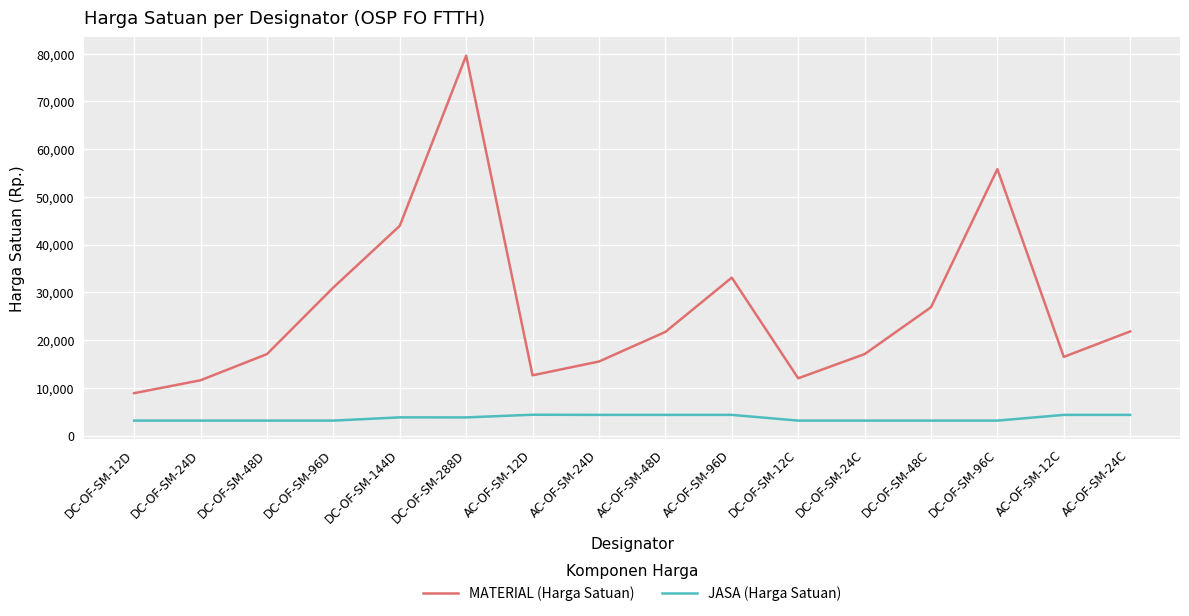

What is the average value of the MATERIAL (Harga Satuan) series?

26561